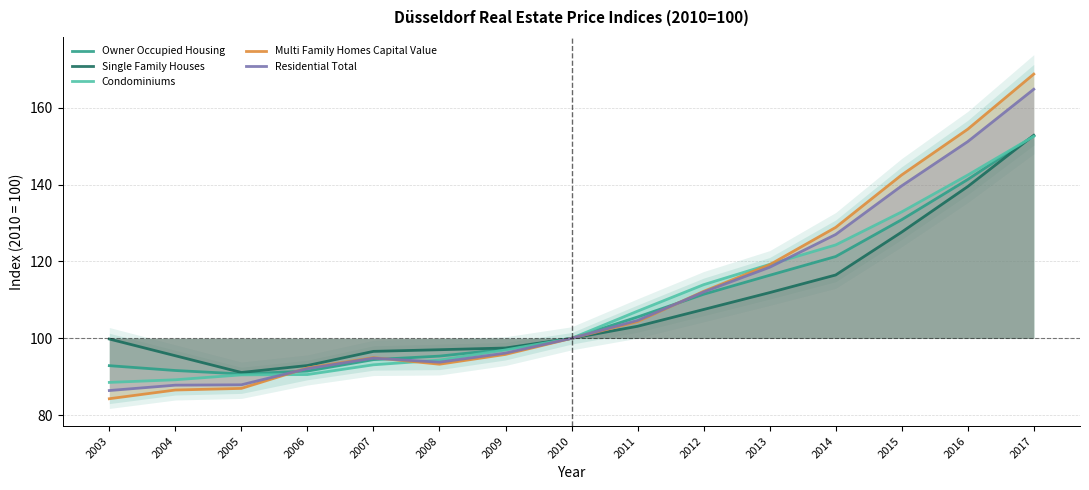

What is the minimum value shown in the chart?

84.3